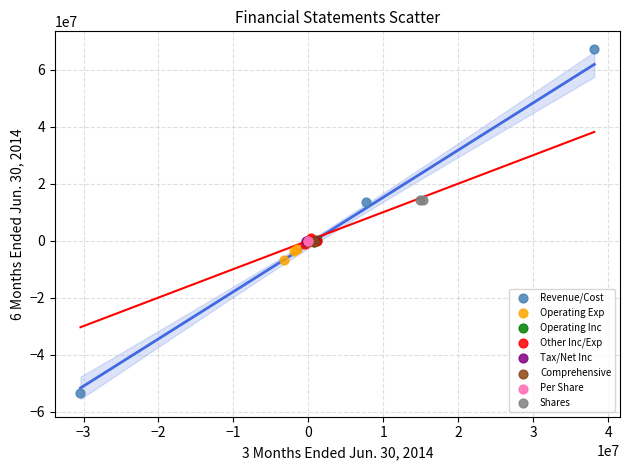

Which series reaches the minimum Y coordinate?

Revenue/Cost